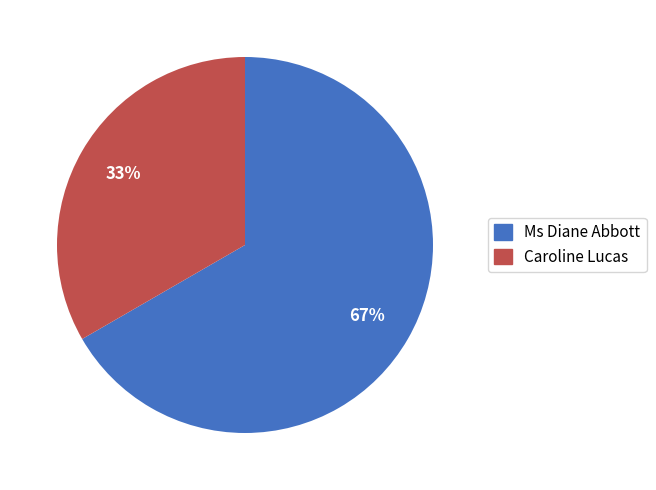

Count the number of slices in the pie.

2